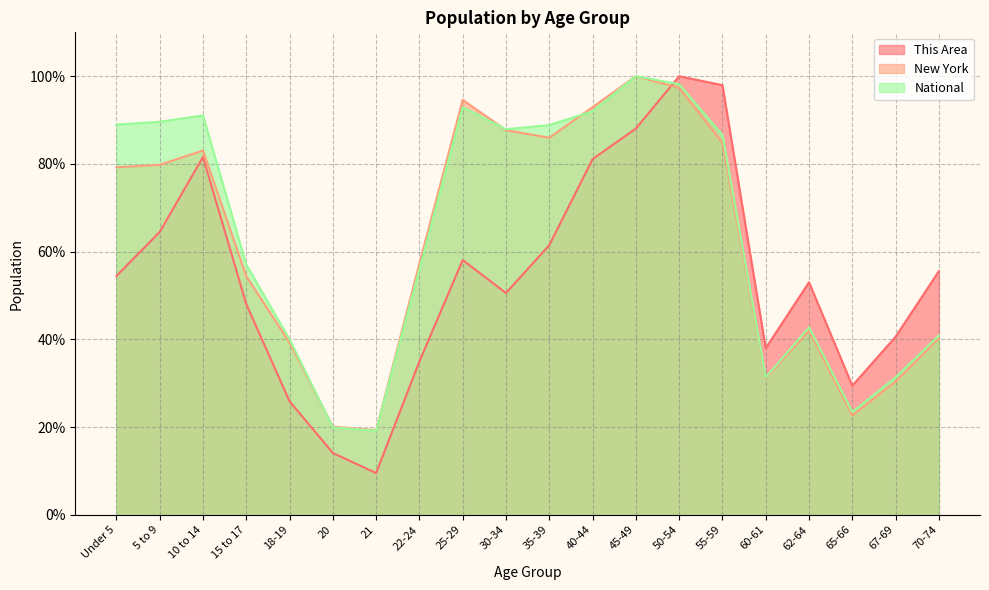

True or false: New York and This Area cross at least once.

True